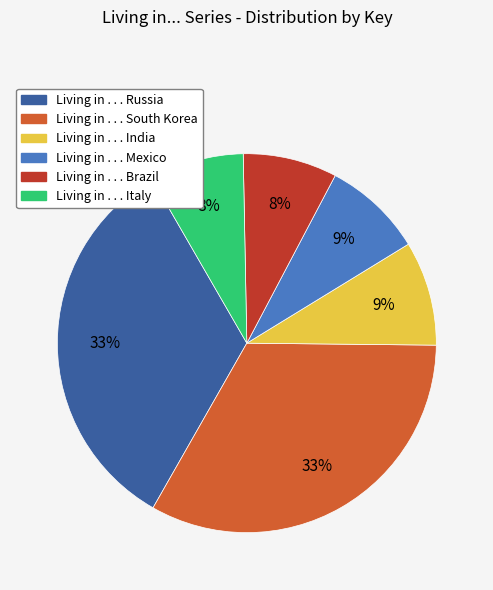

What percentage is the Living in . . . Brazil slice, to the nearest percent?

8%